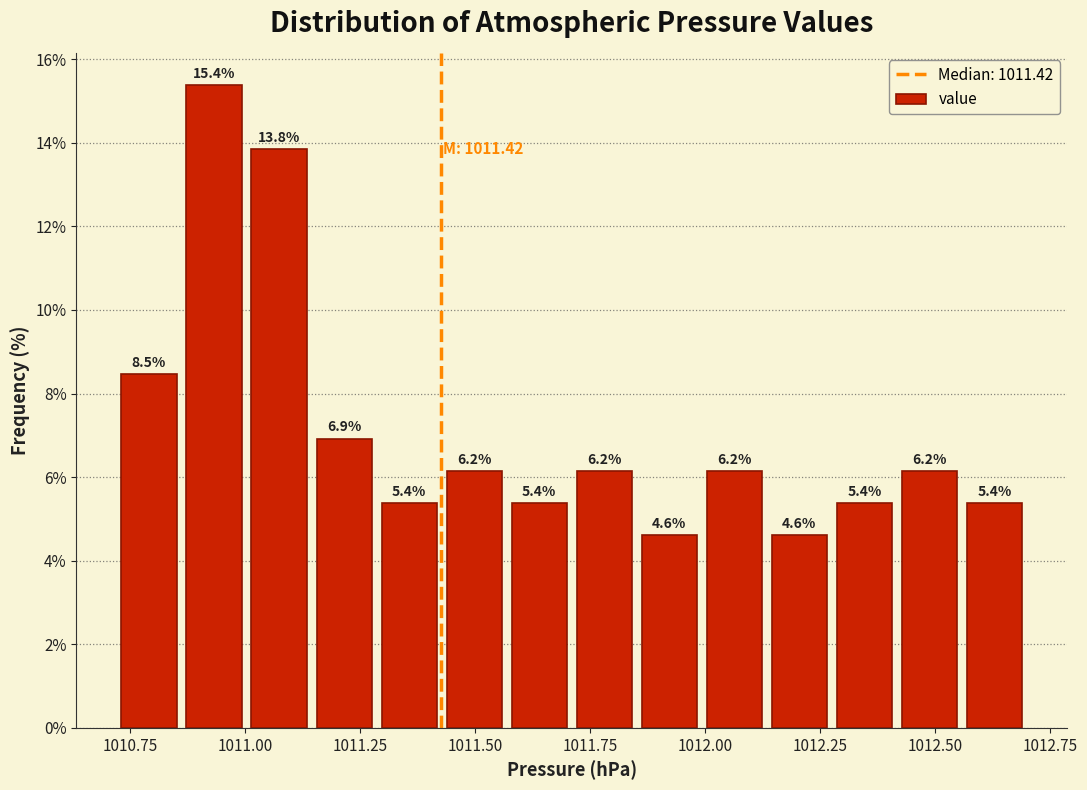

Read against the x-axis, roughly where is the centre of the tallest bar?

1010.95